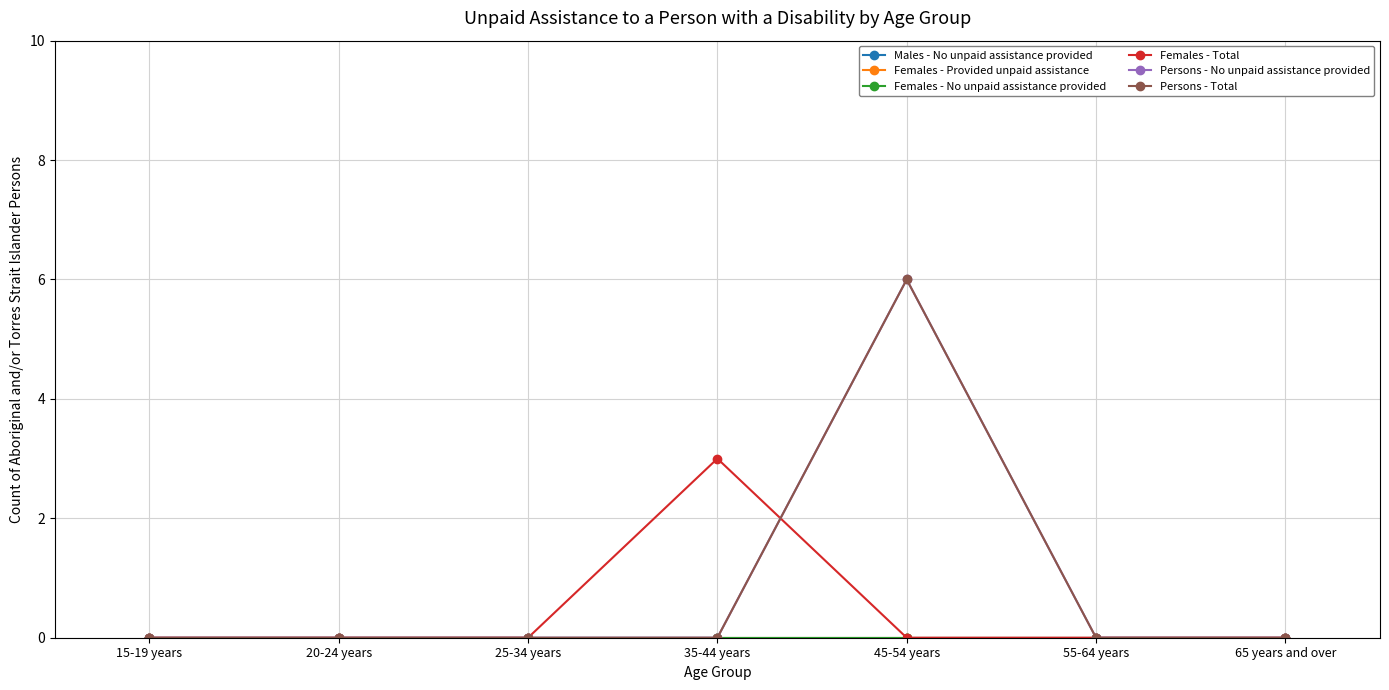

Rank the series at 25-34 years from lowest to highest value.

Males - No unpaid assistance provided, Females - Provided unpaid assistance, Females - No unpaid assistance provided, Females - Total, Persons - No unpaid assistance provided, Persons - Total